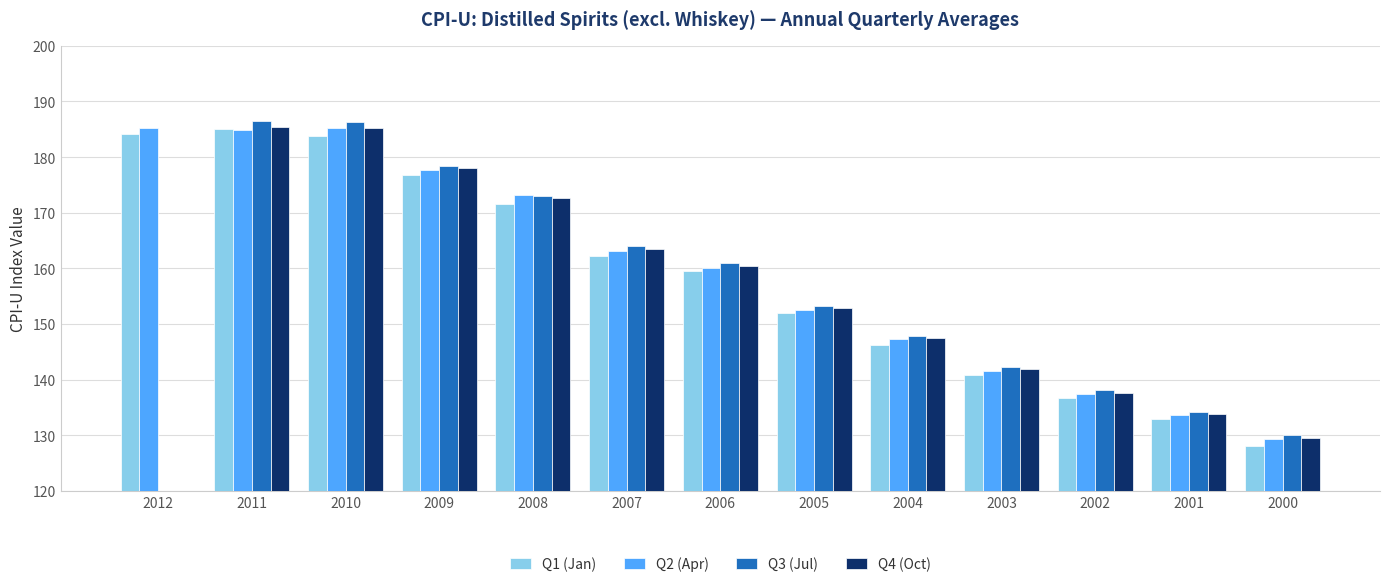

Count the number of categories in the chart.

13